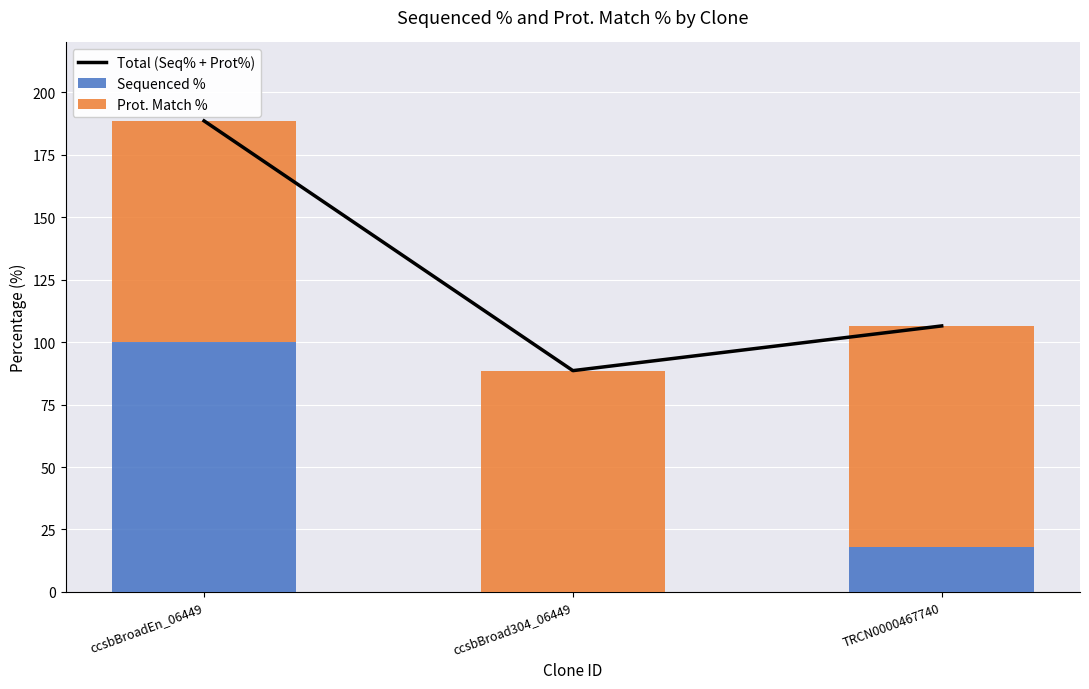

At how many categories does at least one series exceed 182?

1